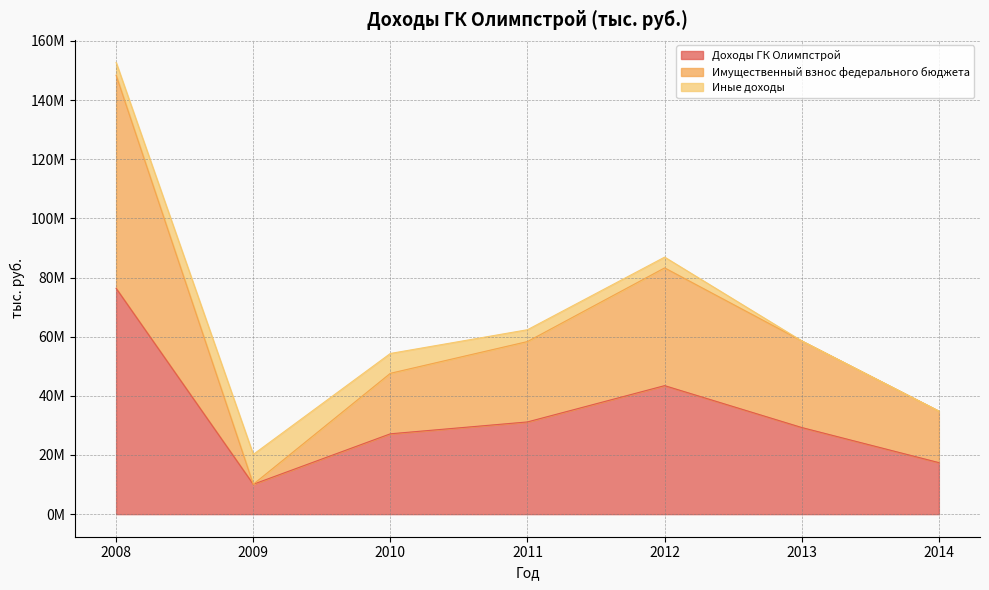

What is the value of the Имущественный взнос федерального бюджета point at the 1st from the left?

148398600.0